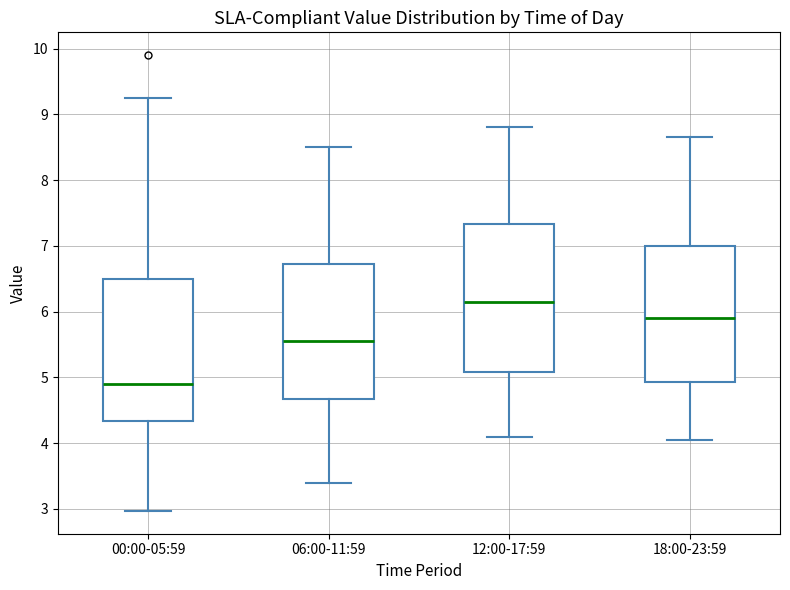

Which box has the highest median line?

12:00-17:59